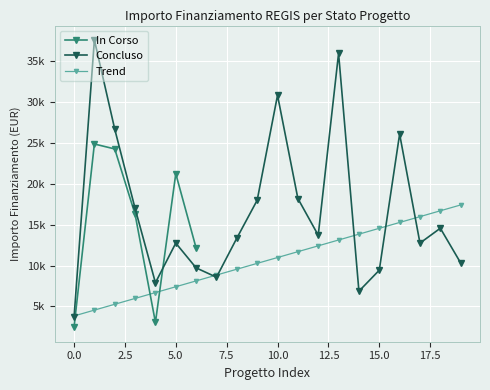

What is the label of the 5th point from the left?

7.5